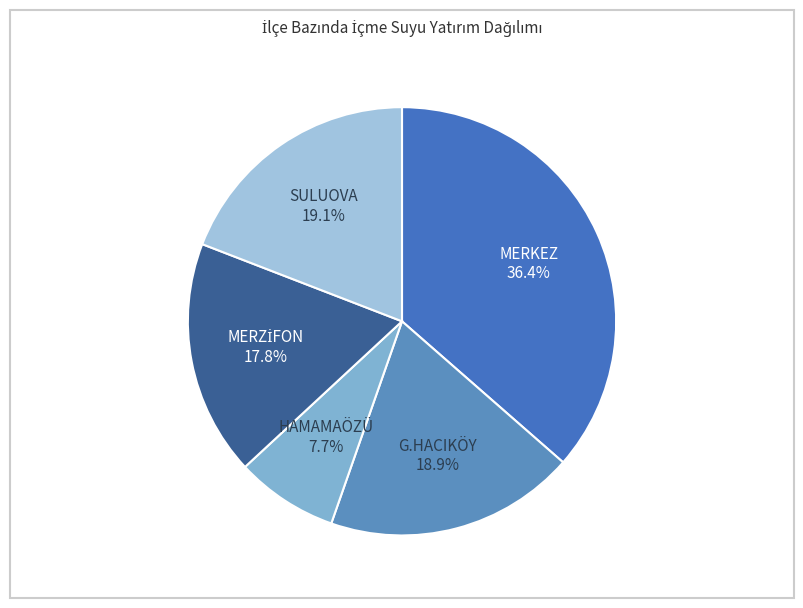

Is there a majority slice in this chart?

No